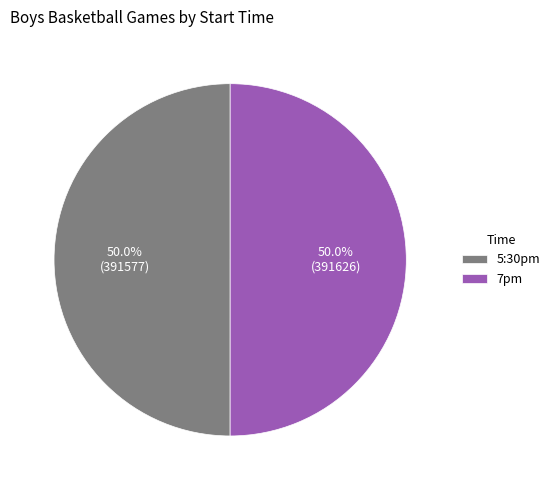

What percentage is the 7pm slice, to the nearest percent?

50%